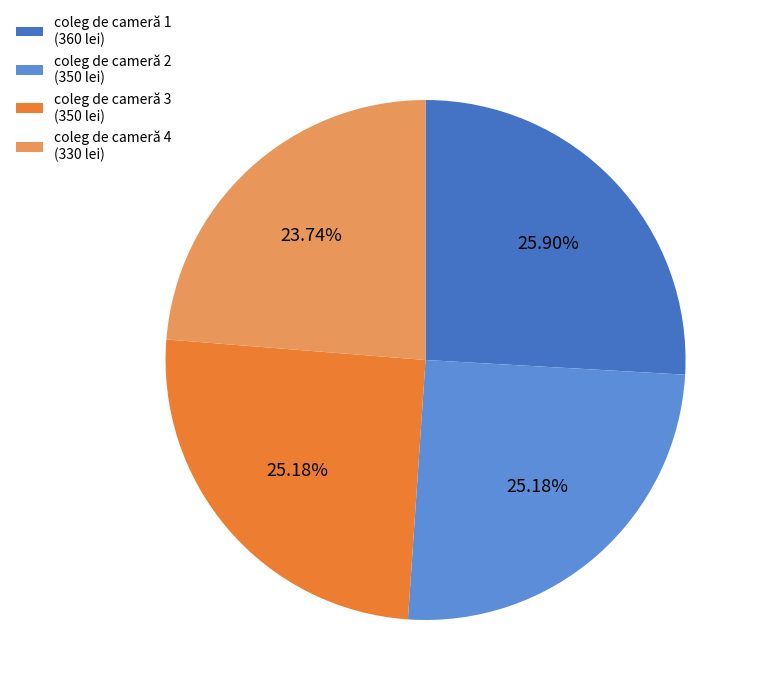

What is the ratio of the value at coleg de cameră 4 (330 lei) to the value at coleg de cameră 1 (360 lei)?

0.9